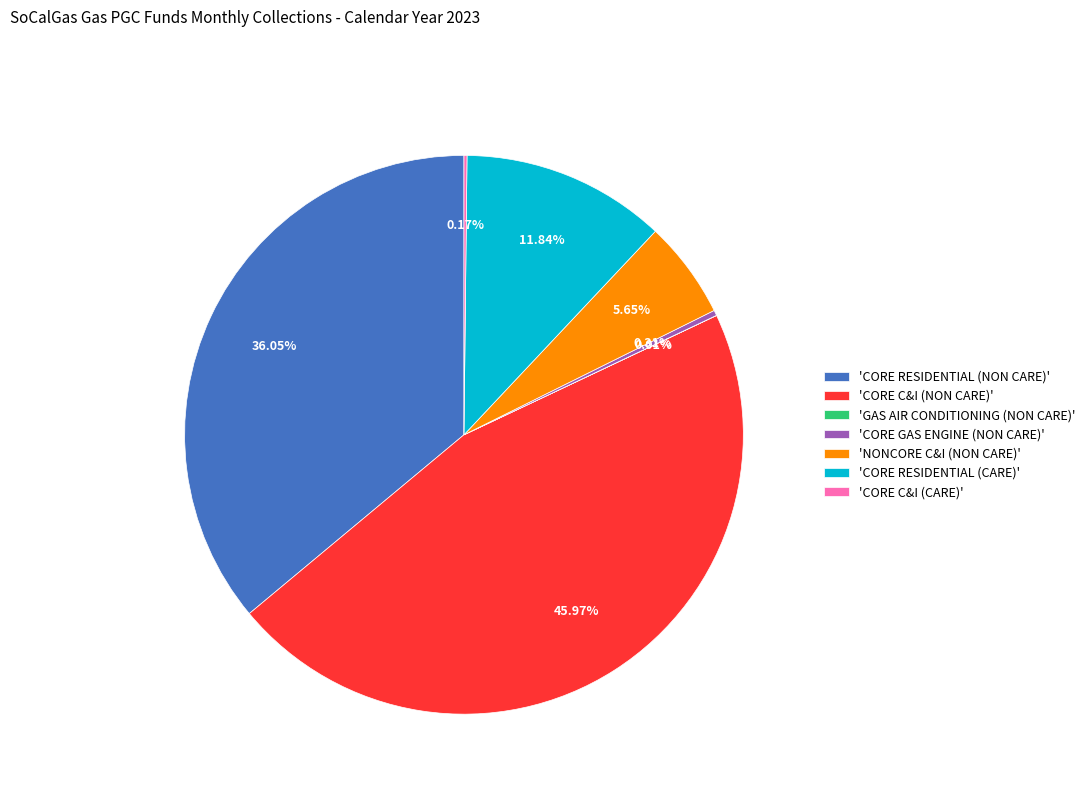

Is the sum of 'CORE RESIDENTIAL (CARE)' and 'CORE GAS ENGINE (NON CARE)' greater than half?

No